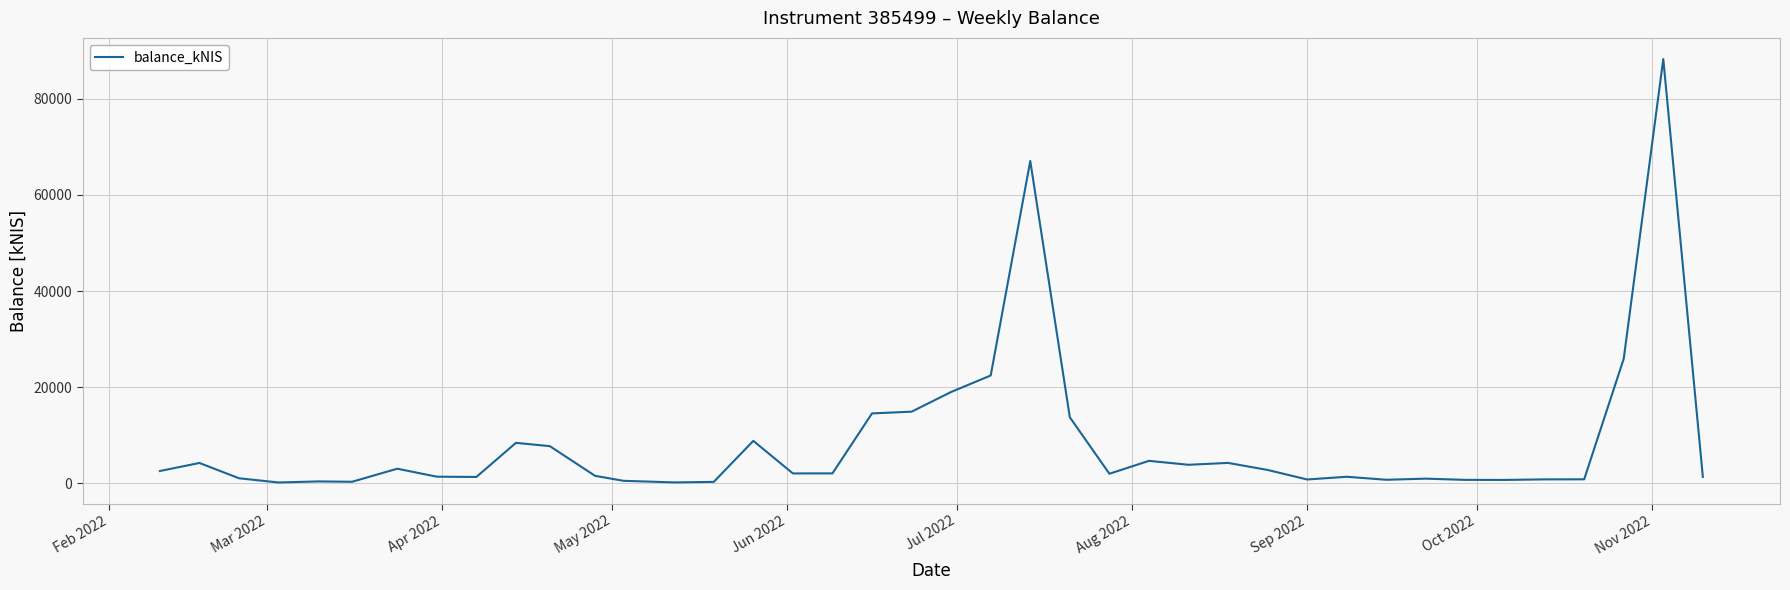

What is the difference between the maximum and minimum values?

88093.4